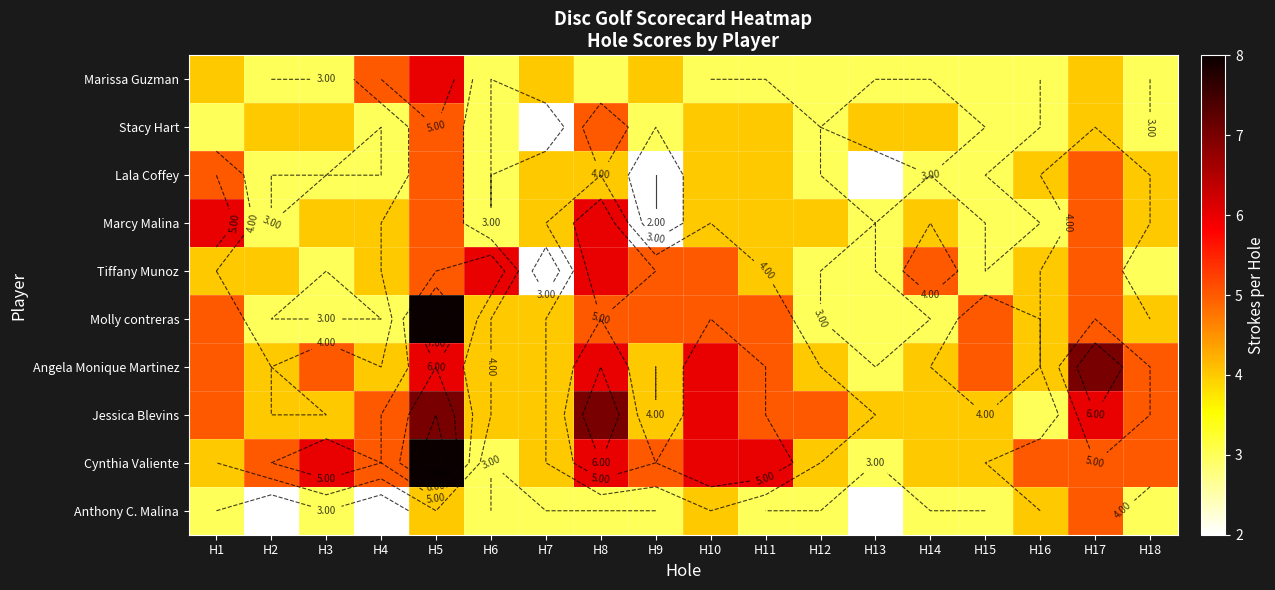

At which label does Tiffany Munoz reach its minimum?

H7